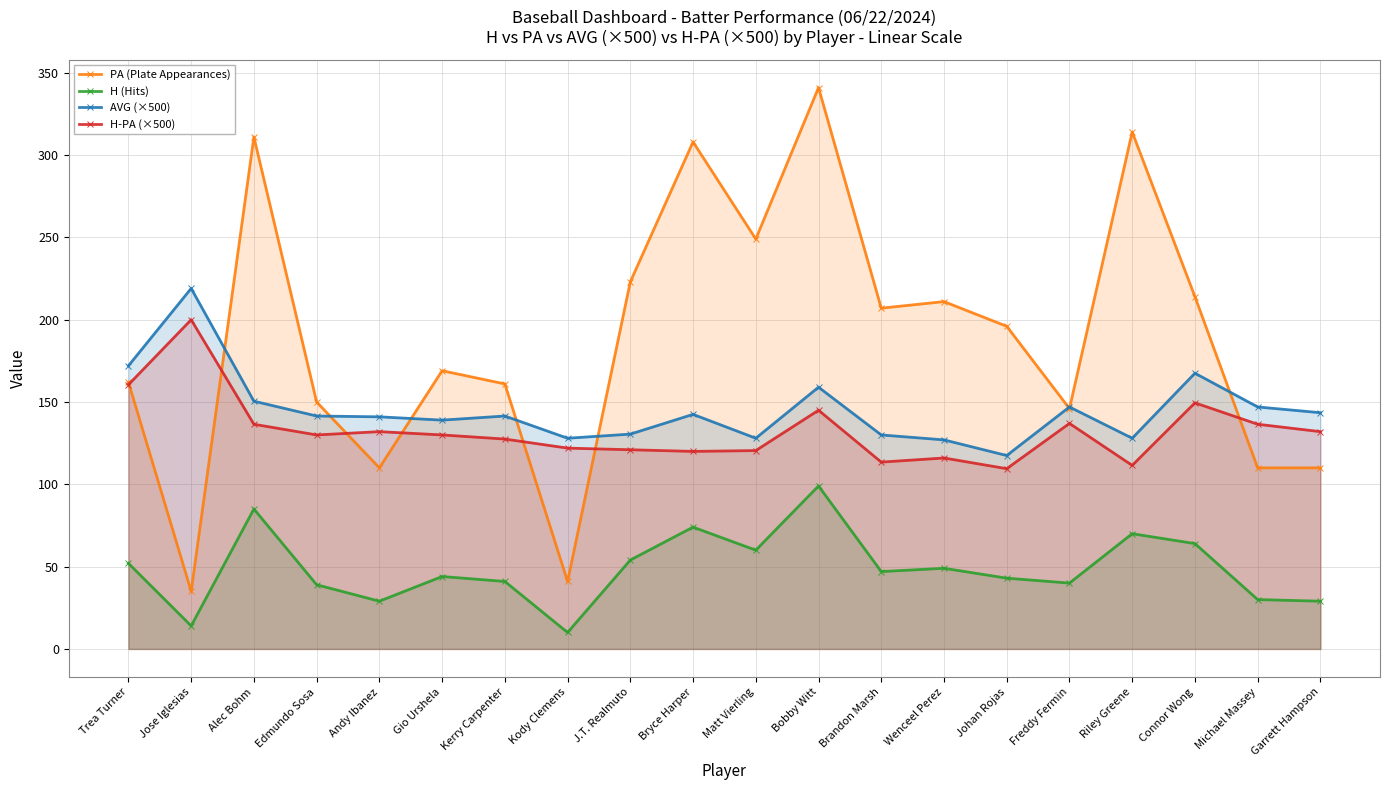

Between Edmundo Sosa and Riley Greene, which series saw the biggest shift?

PA (Plate Appearances)